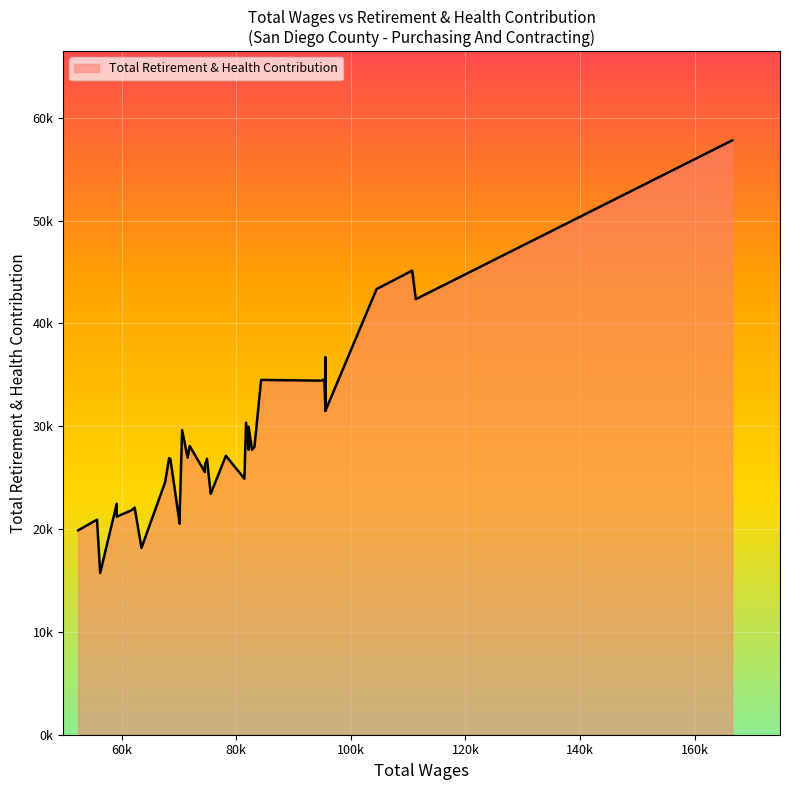

What is the value of the 23rd point from the left?

25555